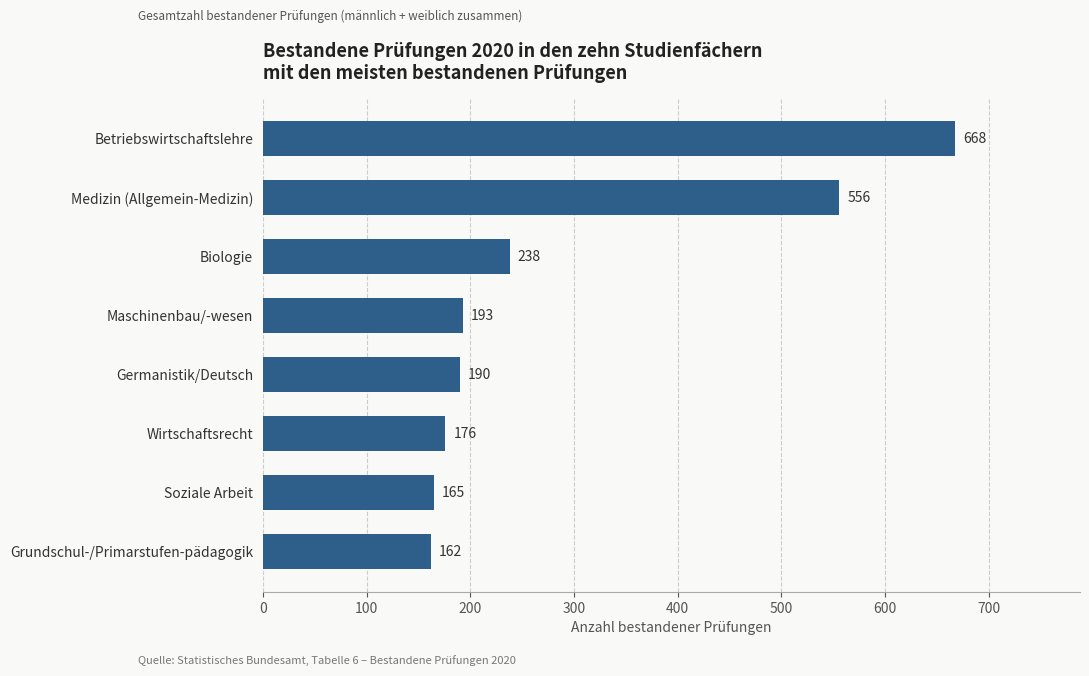

What is the difference between the maximum and minimum values?

506